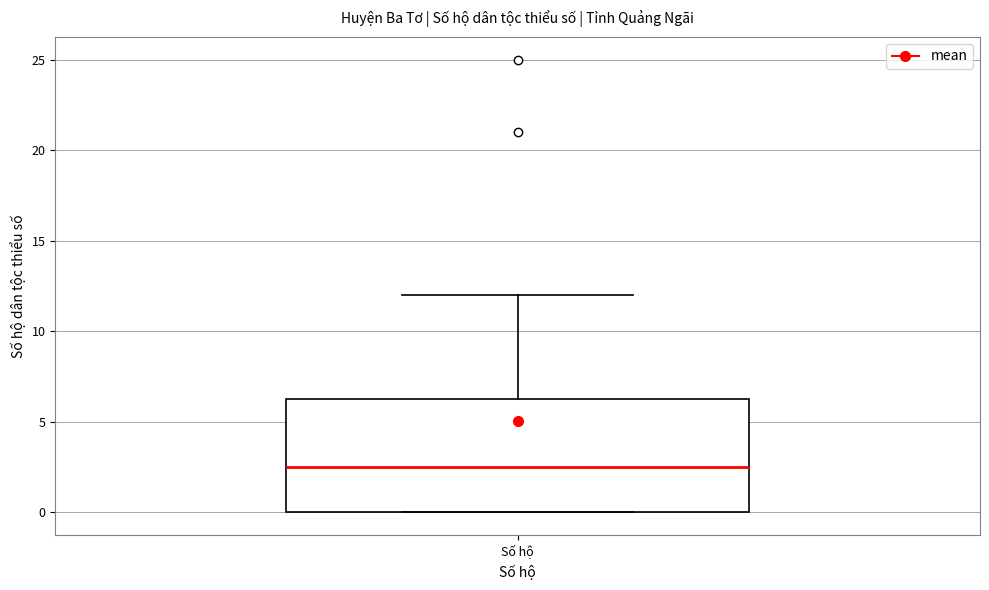

Transcribe this box plot: give where the median line is, the range the box spans, and where the two whiskers end, as read against the y-axis. The values are not printed on the chart, so give them approximately, as read against the axis.

median 2.5, box 0.0 to 6.5, whiskers 0.0 to 12.0